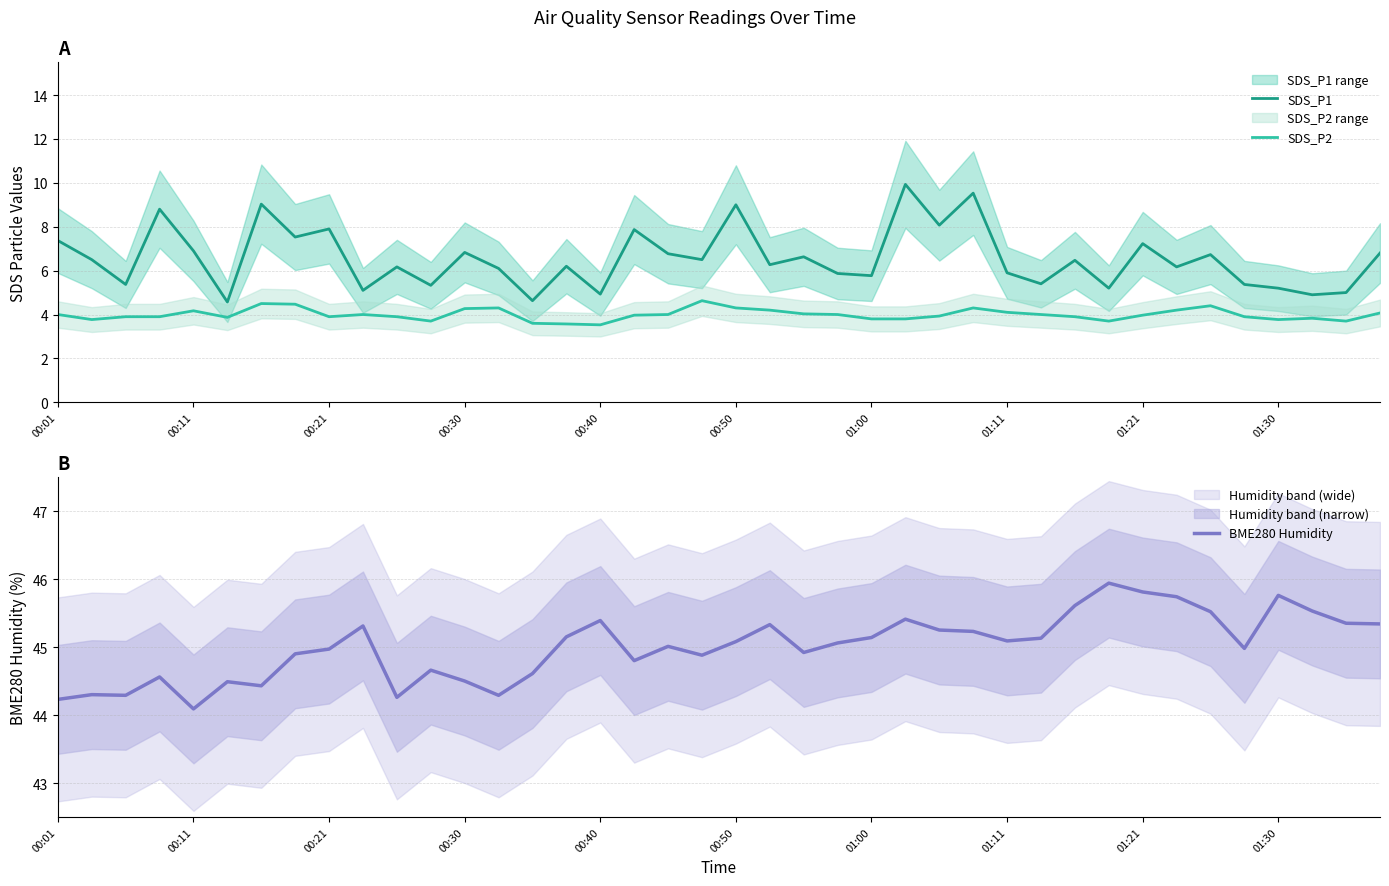

True or false: SDS_P2 has a value of 1.7 at 01:00.

False